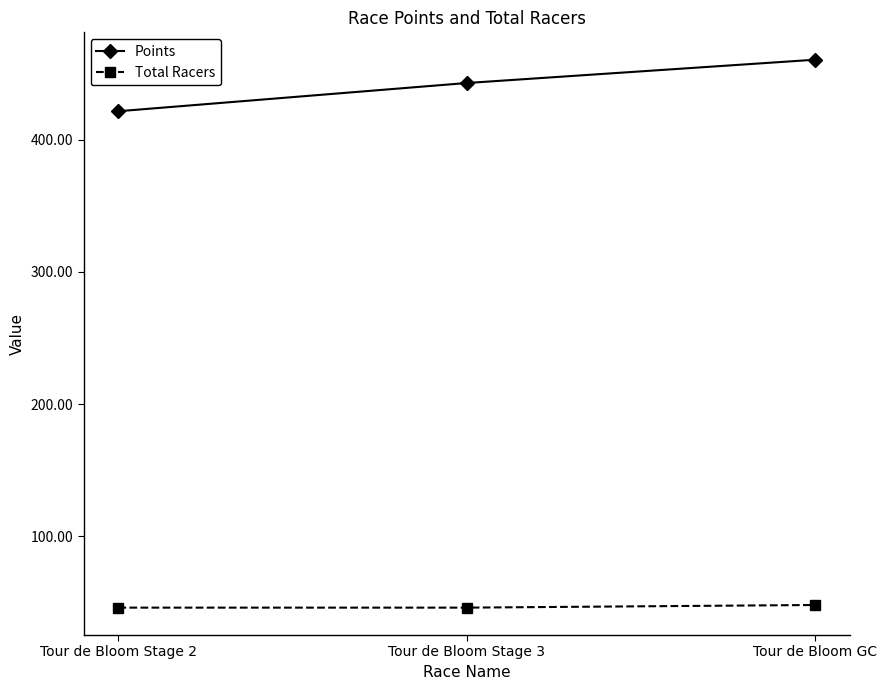

What is the label of the 1st point from the right?

Tour de Bloom GC